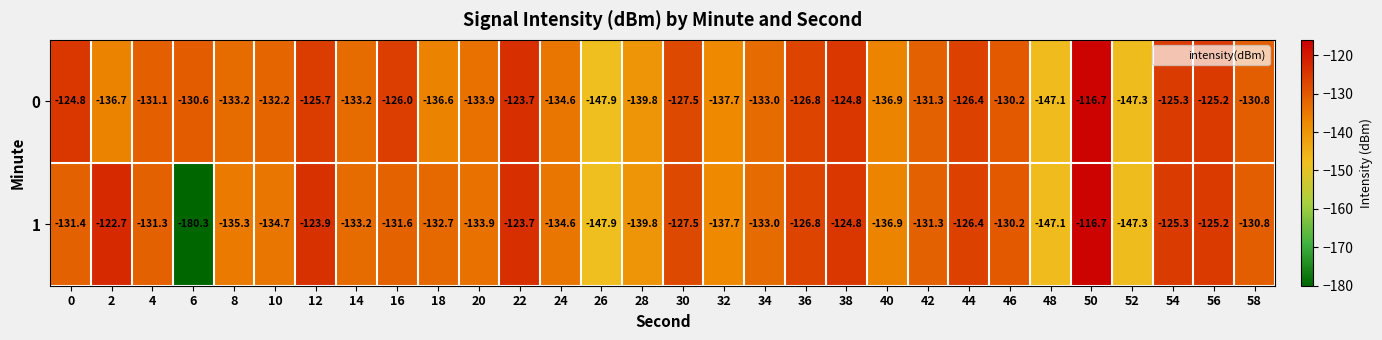

What is the difference between the second highest and second lowest values in the 0 series?

23.6